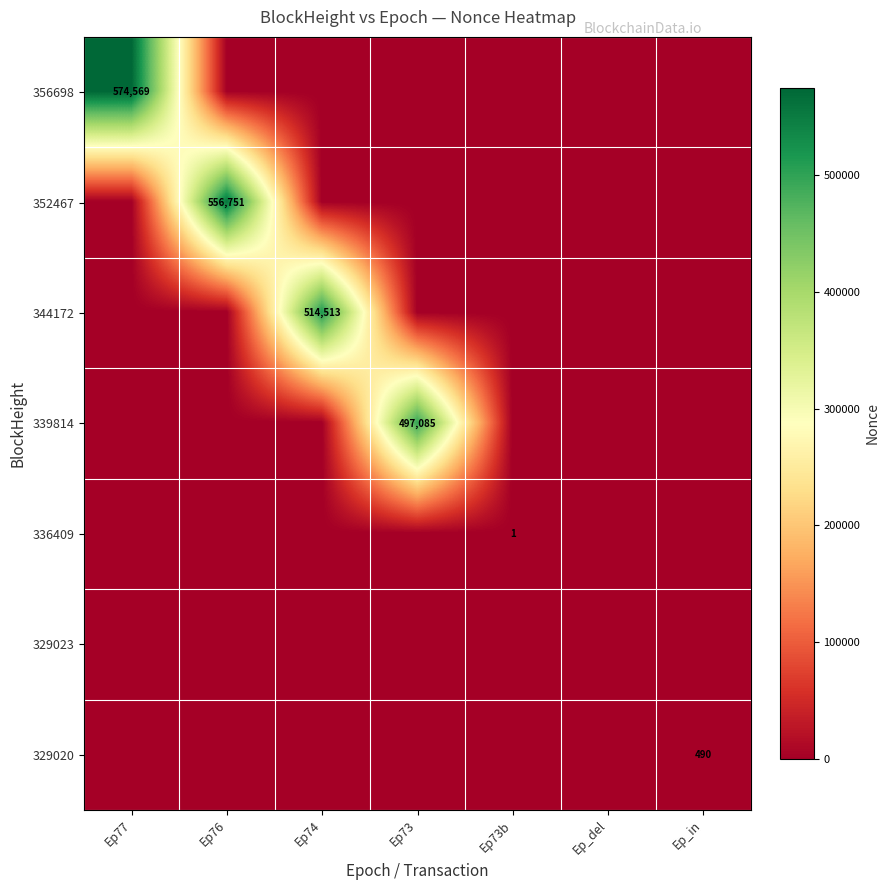

The value of 339814 at Ep73 is 497085. True or false?

True